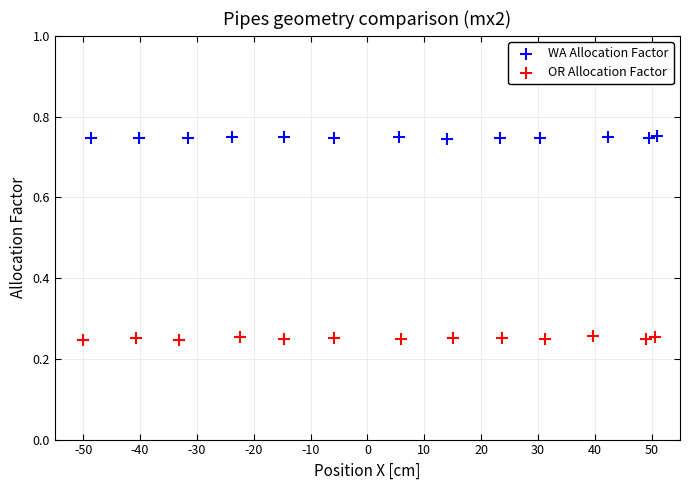

Which series has the largest Y range (max minus min)?

OR Allocation Factor